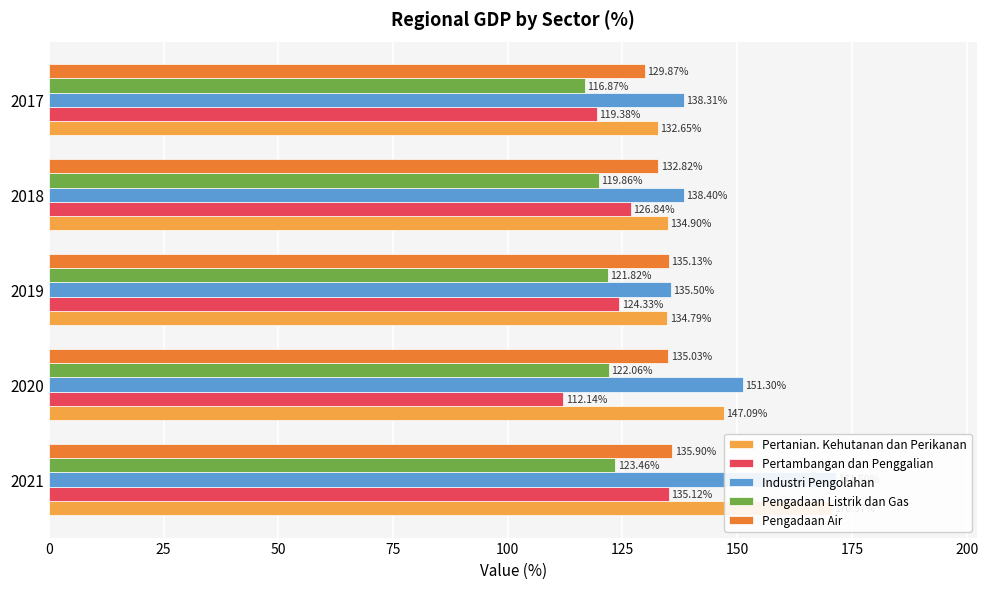

Does the chart contain stacked bars?

No